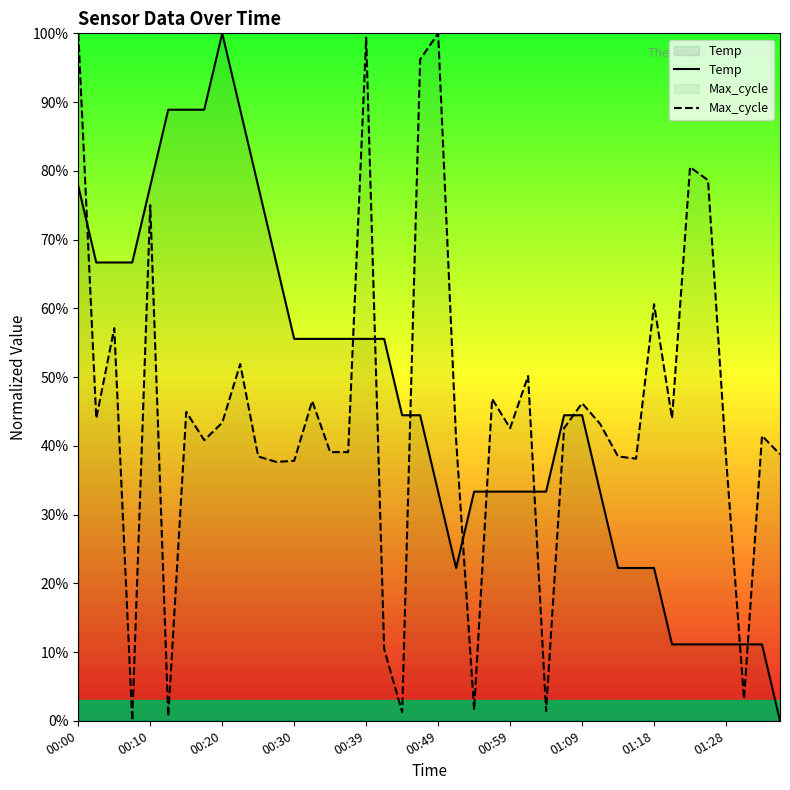

At 00:59, list the series in order from smallest to largest.

Temp, Max_cycle